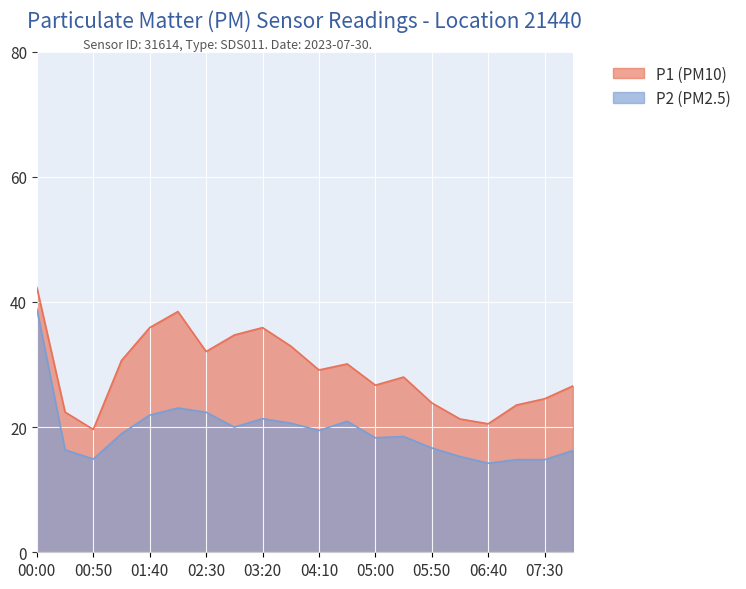

At which label is P1 closest to 30?

04:35